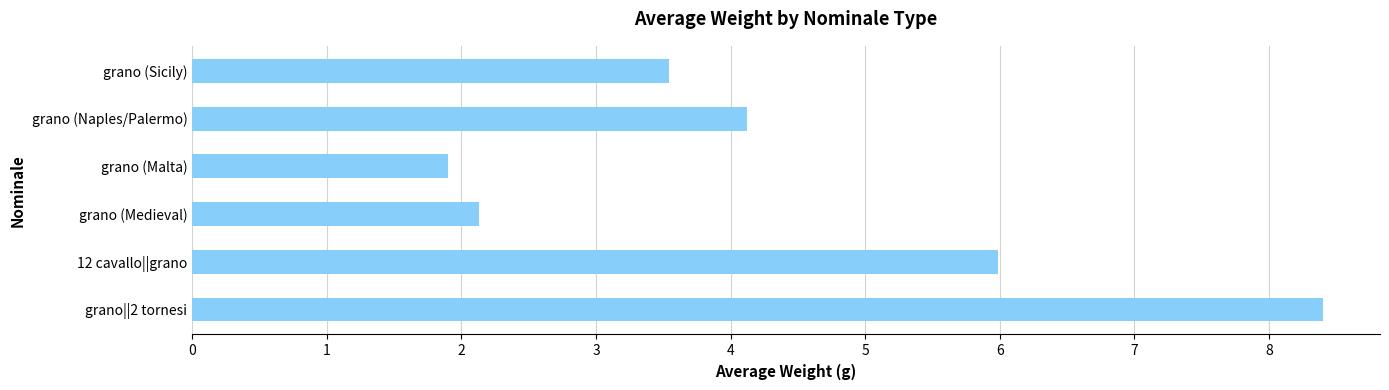

Reading top to bottom, transcribe all the data shown in this chart.

grano (Sicily)=3.5	grano (Naples/Palermo)=4.1	grano (Malta)=1.9	grano (Medieval)=2.1	12 cavallo||grano=6.0	grano||2 tornesi=8.4